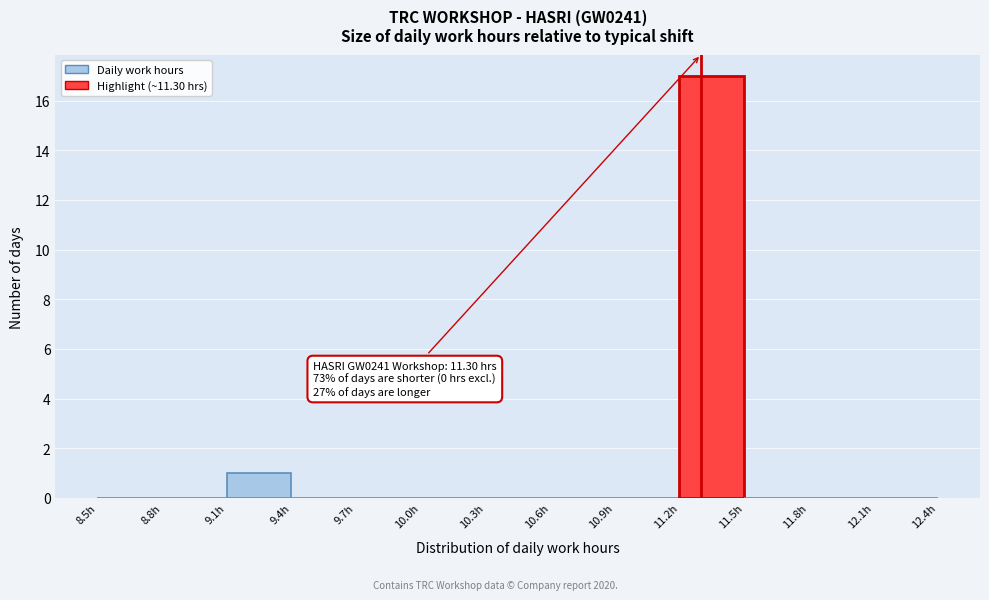

Which range on the x-axis has the tallest bar?

11.2 to 11.5